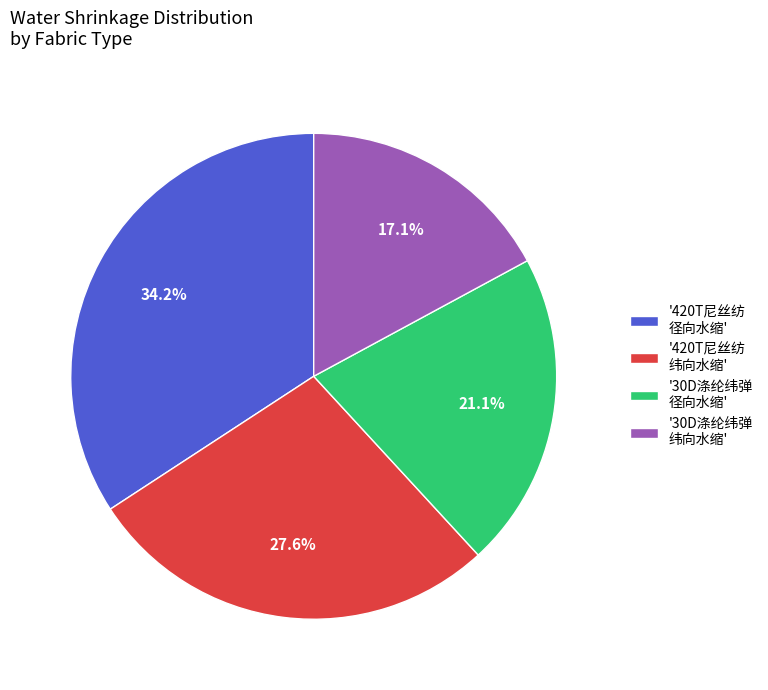

Rank the categories by value from highest to lowest.

'420T尼丝纺 径向水缩', '420T尼丝纺 纬向水缩', '30D涤纶纬弹 径向水缩', '30D涤纶纬弹 纬向水缩'